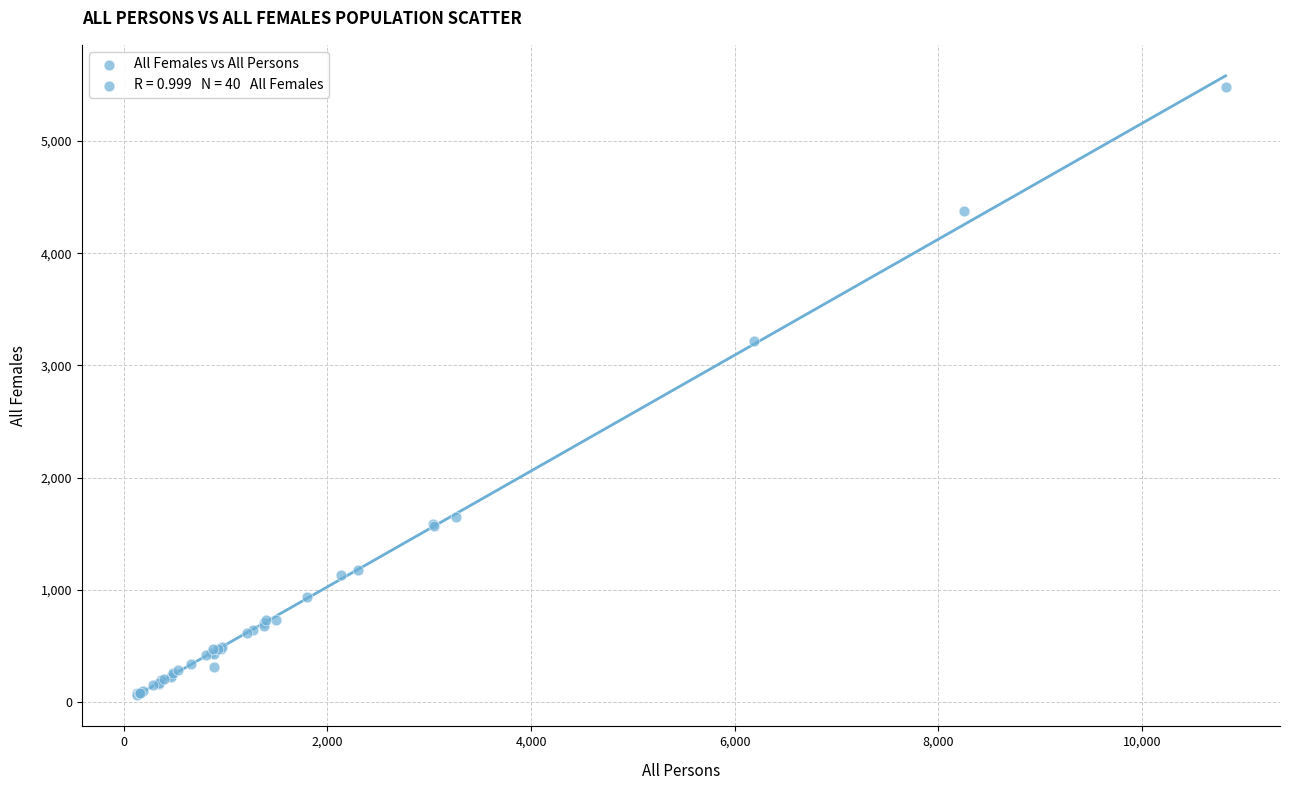

What Y value in the scatter plot is closest to 2773?

3220